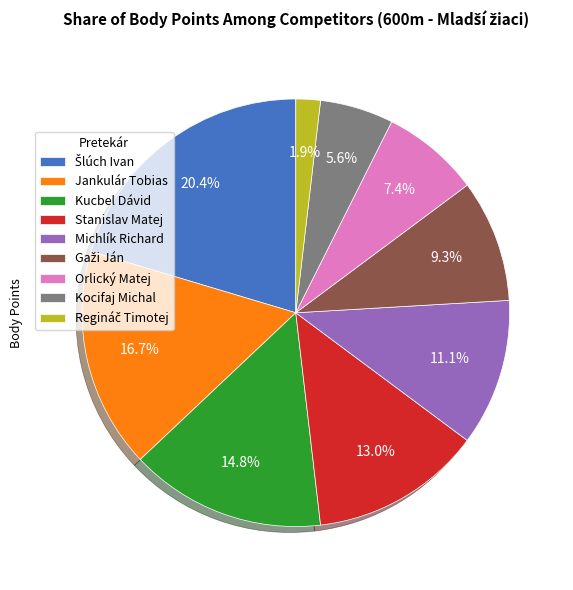

To the nearest percent, what is the average slice percentage?

11%